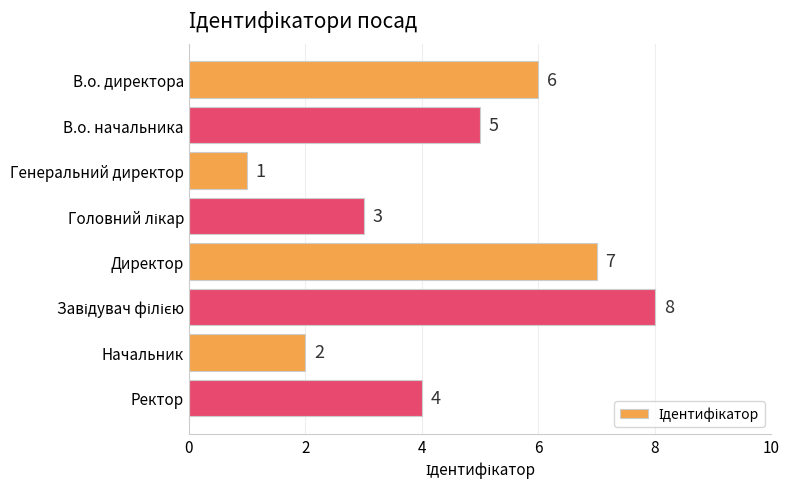

Reading bottom to top, list all the values displayed in this chart.

4	2	8	7	3	1	5	6